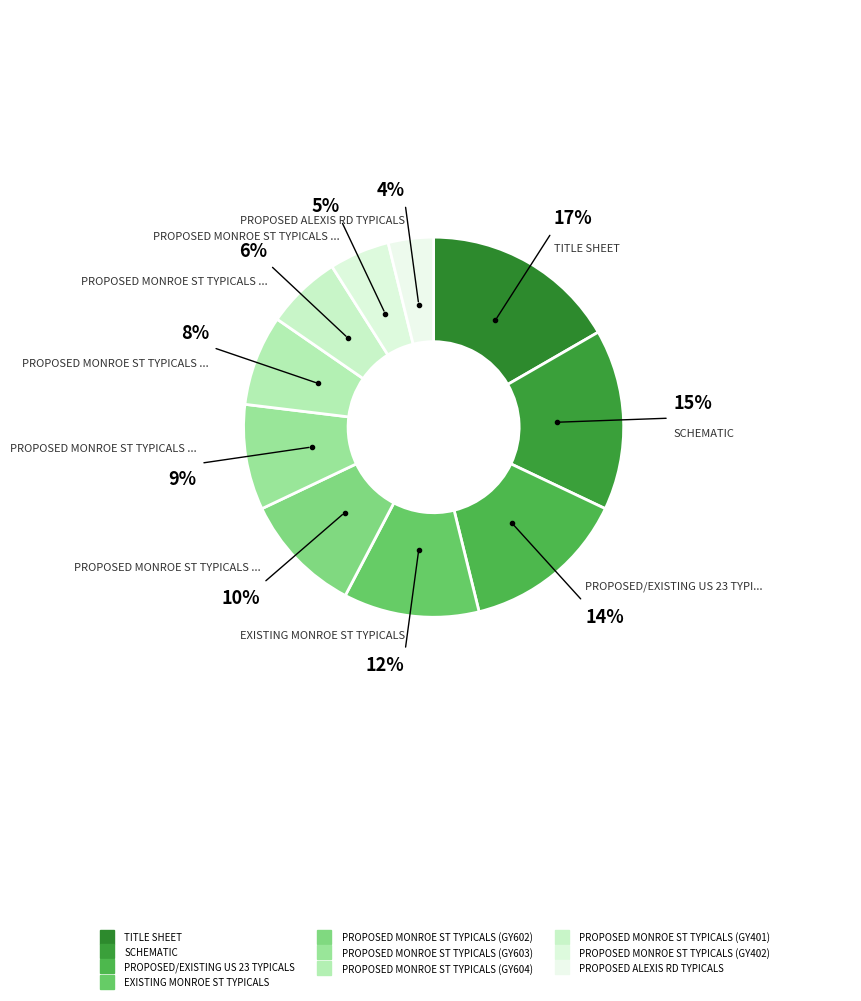

Is the sum of PROPOSED MONROE ST TYPICALS (GY603) and PROPOSED/EXISTING US 23 TYPICALS greater than half?

No